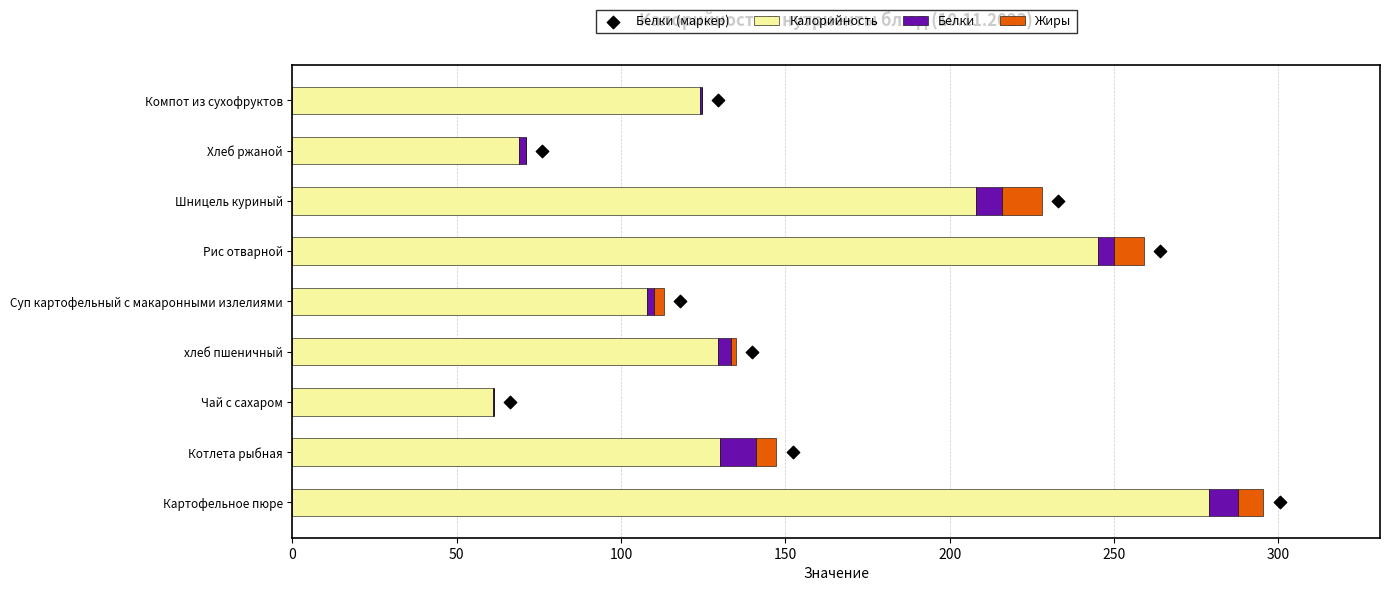

Which series contains the lowest Y value?

Жиры